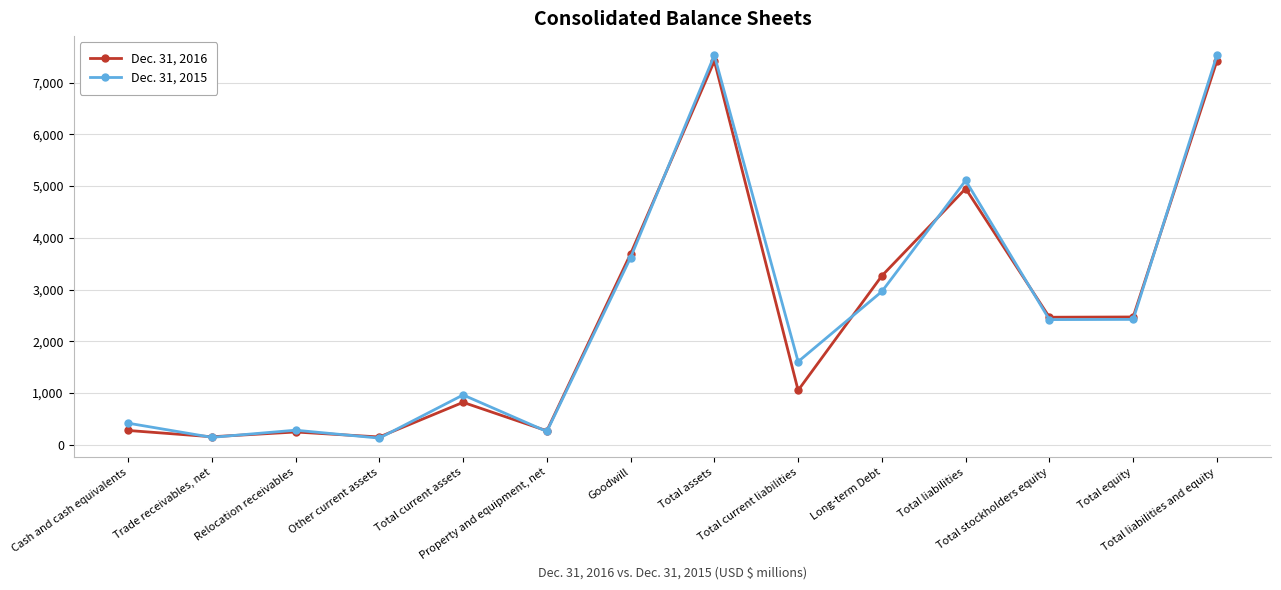

What is the value of the Dec. 31, 2016 point at the 11th from the left?

4952